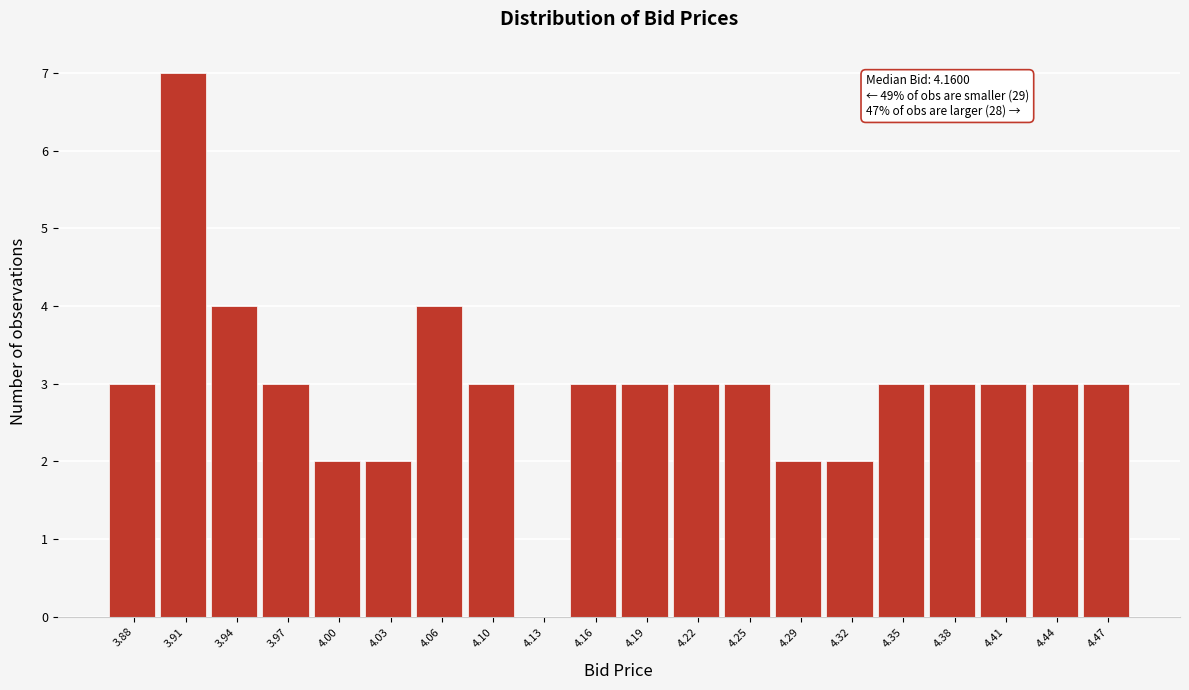

Which range on the x-axis has the tallest bar?

3.890 to 3.925